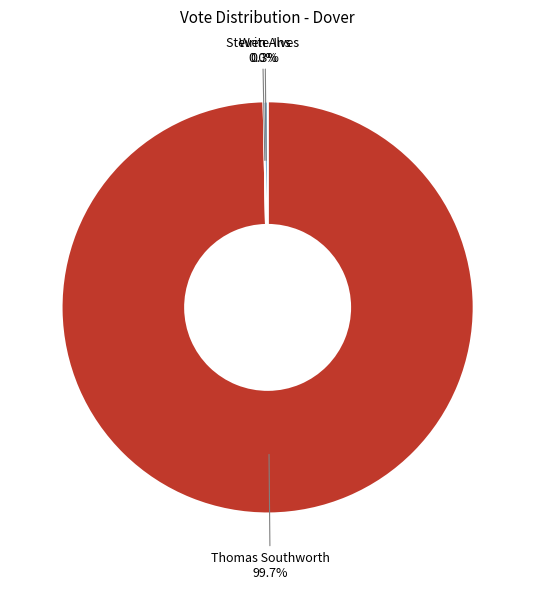

How many slices are in this pie chart?

3